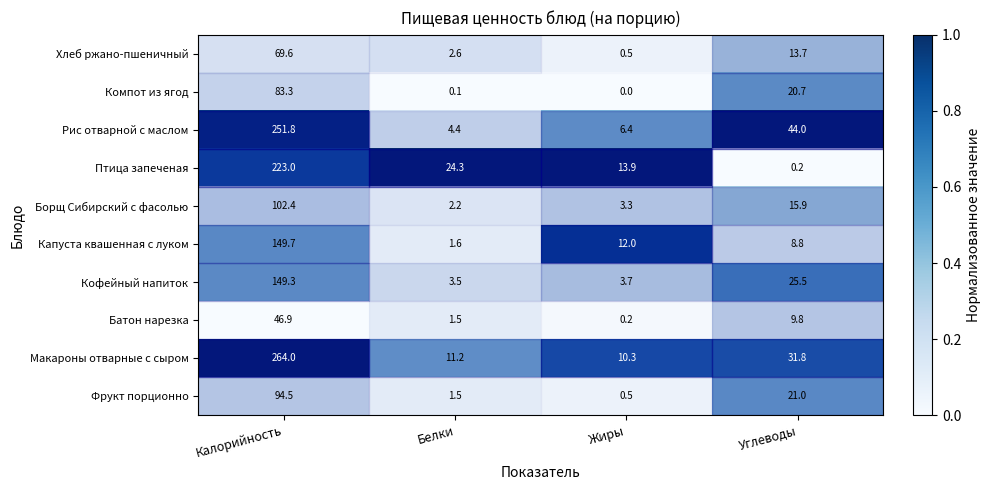

Which series has the largest range (max minus min)?

Макароны отварные с сыром